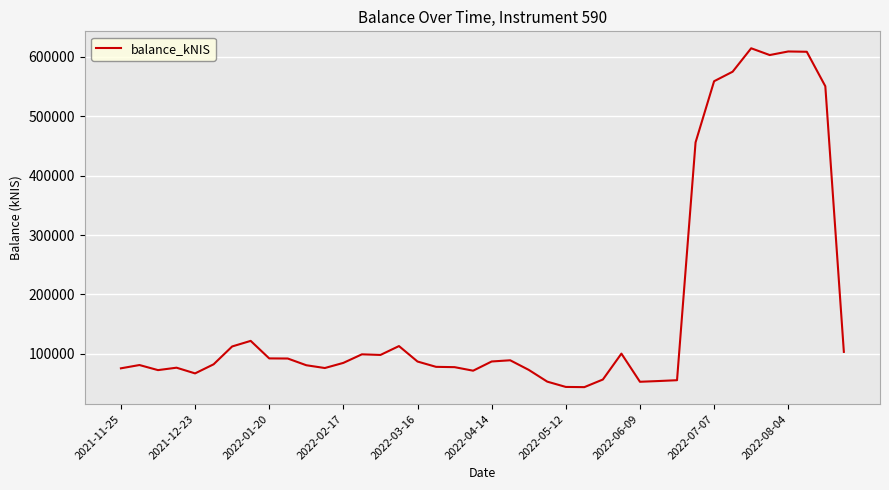

What is the difference between the maximum and minimum values?

570824.3